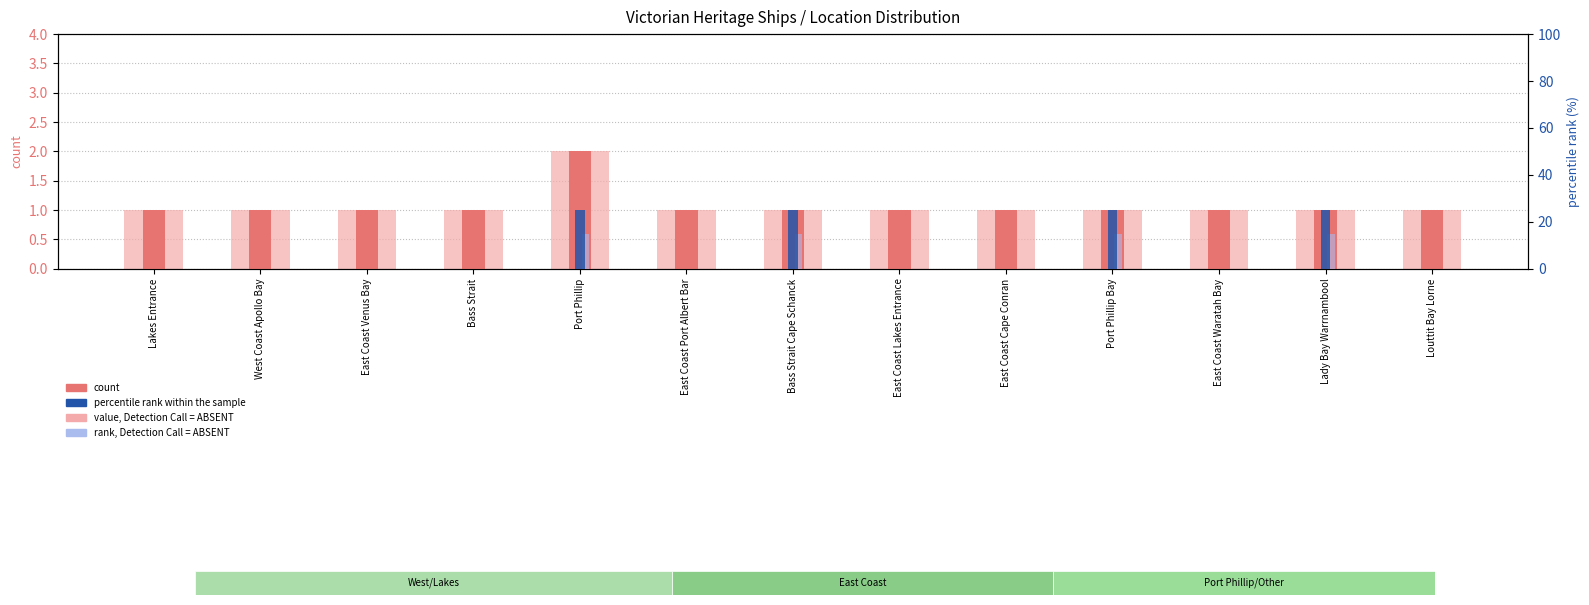

At which category is the sum across all series the highest?

Port Phillip